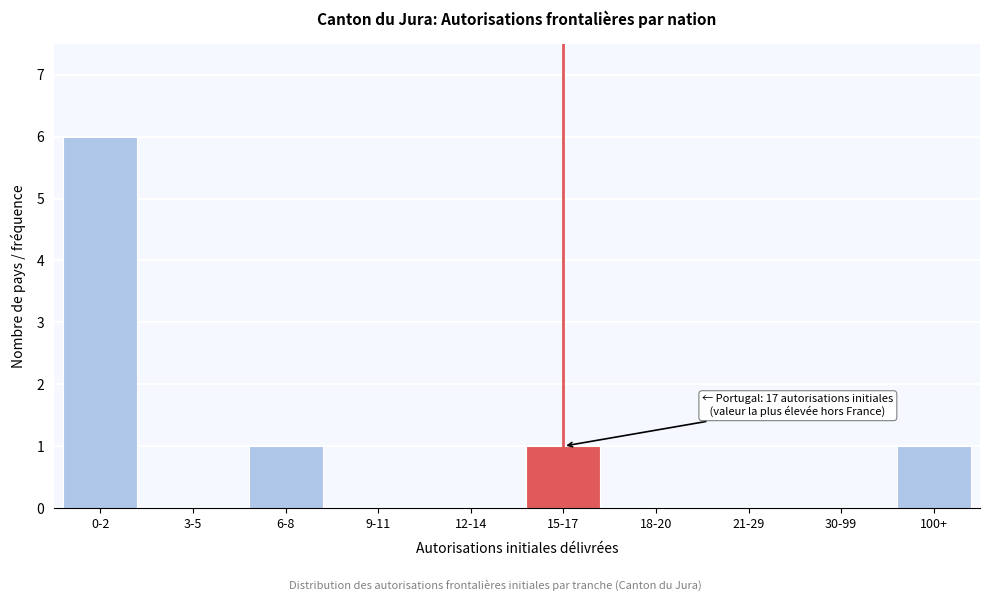

Reading left to right, what are all the values shown in this chart?

0-2=6	3-5=0	6-8=1	9-11=0	12-14=0	15-17=1	18-20=0	21-29=0	30-99=0	100+=1